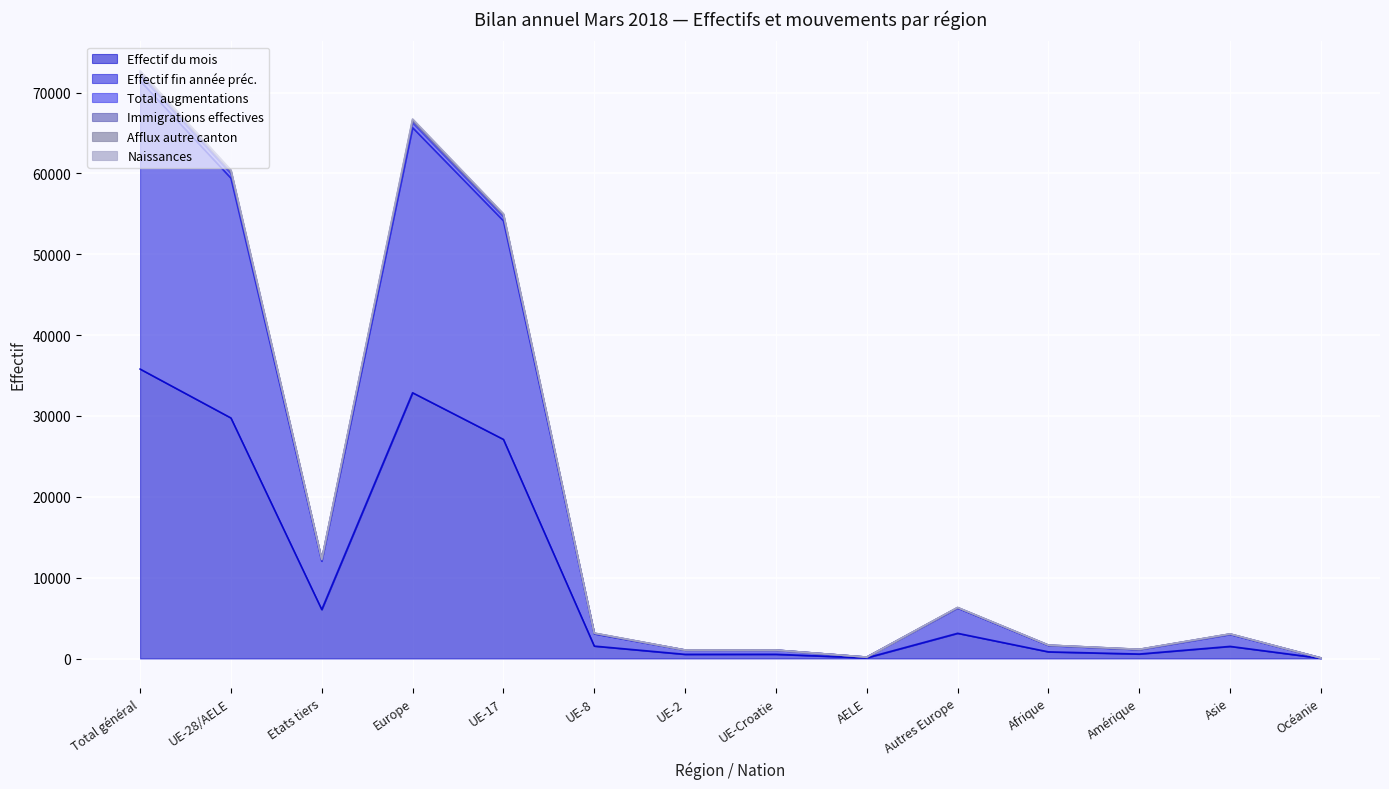

Reading left to right, list all the values displayed in this chart.

Effectif du mois: 35803	29753	6050	32870	27103	1534	514	519	83	3117	821	552	1498	31
Effectif fin année préc.: 71464	59417	12047	65661	54141	3053	1033	1025	165	6244	1610	1096	2979	61
Total augmentations: 72704	60427	12277	66743	55021	3144	1050	1043	169	6316	1656	1136	3041	65
Immigrations effectives: 72615	60361	12254	66664	54960	3140	1049	1043	169	6303	1651	1135	3037	65
Afflux autre canton: 72431	60196	12235	66492	54817	3121	1048	1041	169	6296	1650	1130	3031	65
Naissances: 72172	59985	12187	66266	54628	3106	1046	1038	167	6281	1648	1114	3018	63